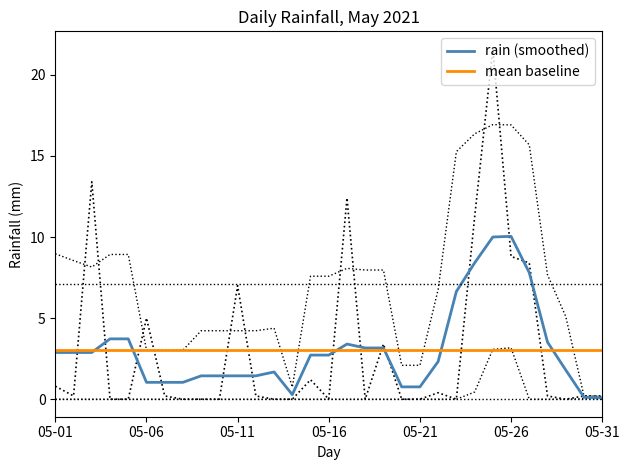

List the labels in order of value, largest first.

2021-05-25, 2021-05-03, 2021-05-17, 2021-05-24, 2021-05-26, 2021-05-27, 2021-05-11, 2021-05-06, 2021-05-19, 2021-05-15, 2021-05-01, 2021-05-22, 2021-05-02, 2021-05-07, 2021-05-12, 2021-05-28, 2021-05-30, 2021-05-31, 2021-05-04, 2021-05-05, 2021-05-08, 2021-05-09, 2021-05-10, 2021-05-13, 2021-05-14, 2021-05-16, 2021-05-18, 2021-05-20, 2021-05-21, 2021-05-23, 2021-05-29